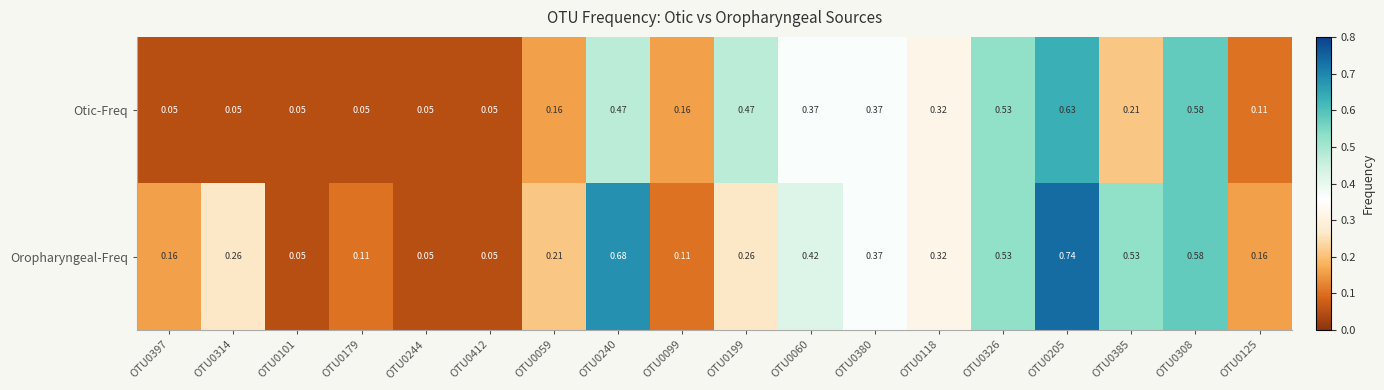

List the series in order of their overall mean, lowest first.

Otic-Freq, Oropharyngeal-Freq